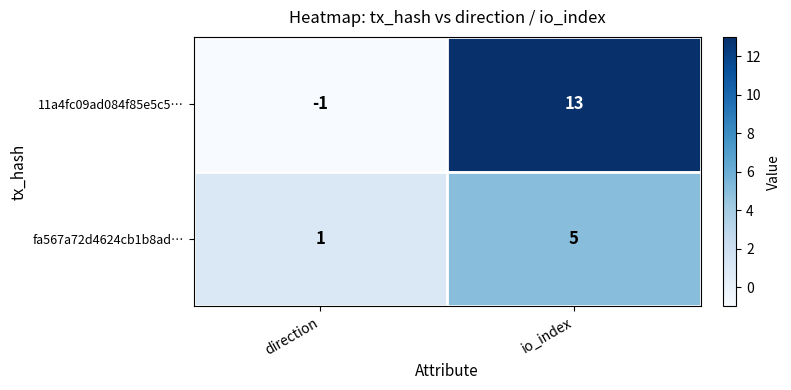

What is the total value across all series at io_index?

18